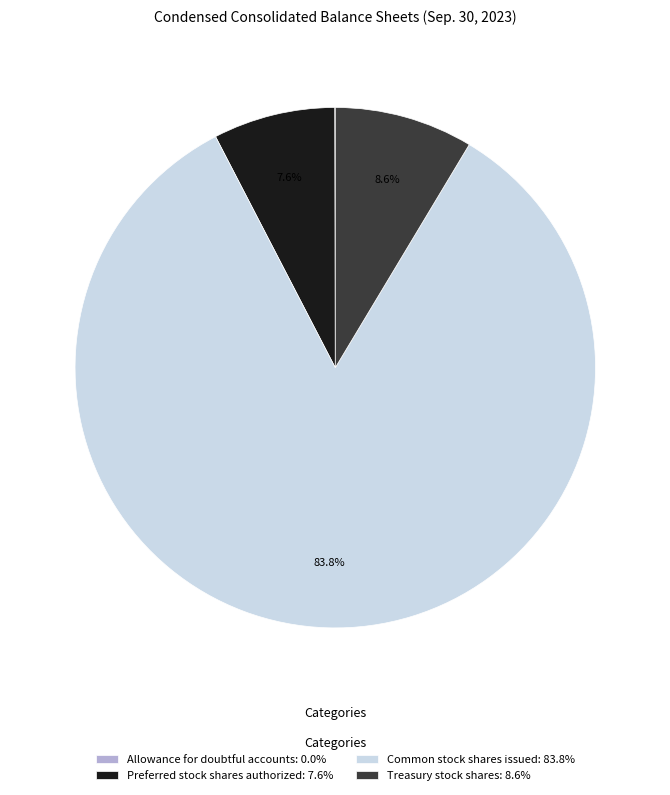

Do Preferred stock shares authorized and Common stock shares issued together represent more than half of the pie?

Yes